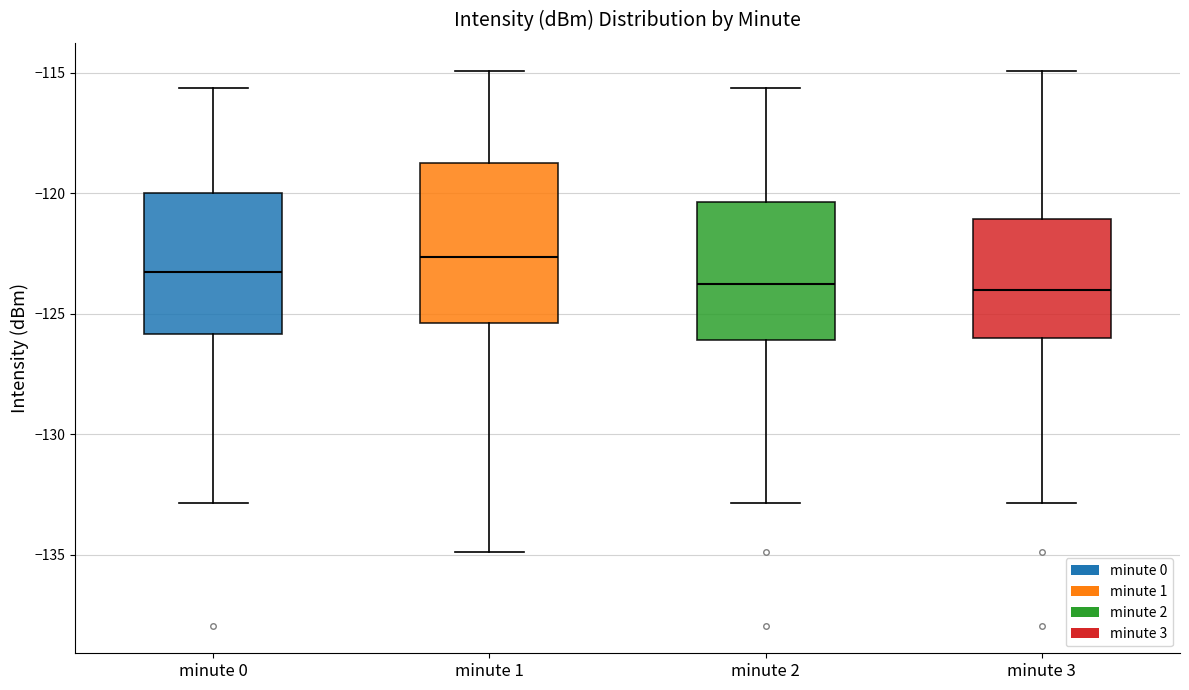

Comparing the boxes themselves (not the whiskers), which one is the tallest?

minute 1